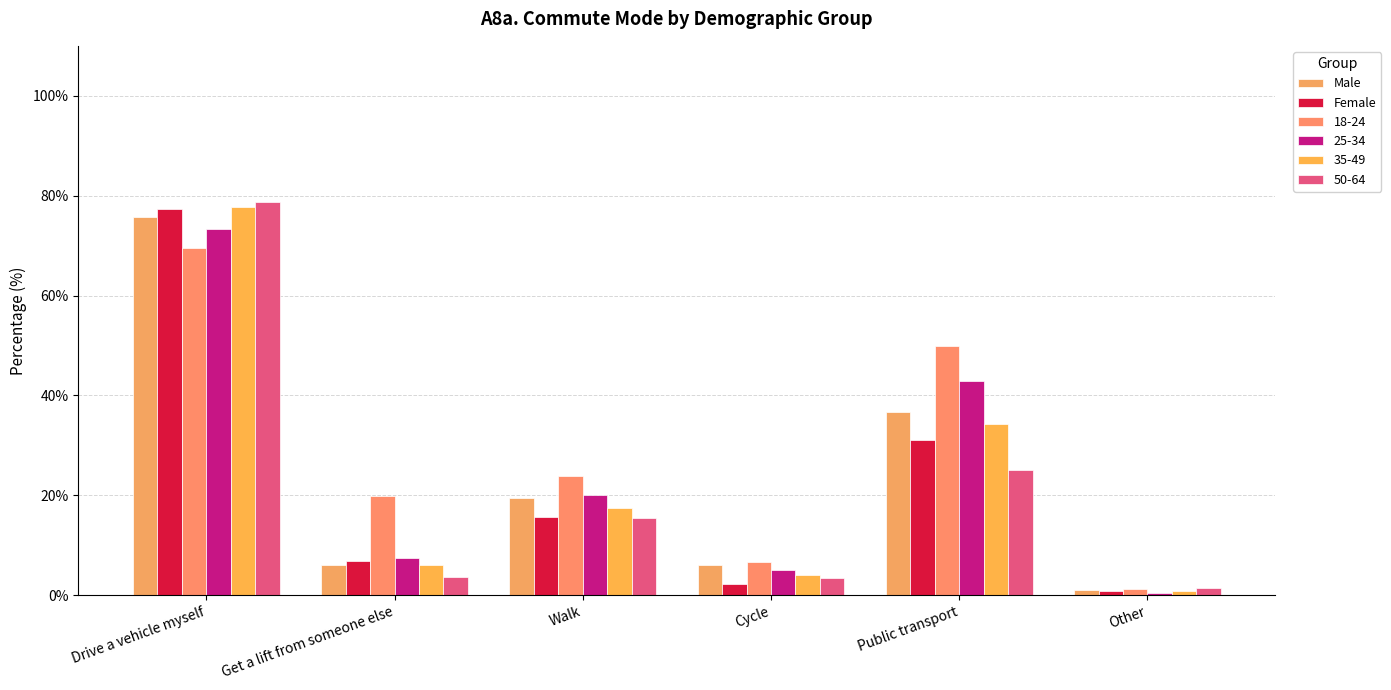

The Female series shows 3.6 at Cycle. True or false?

False